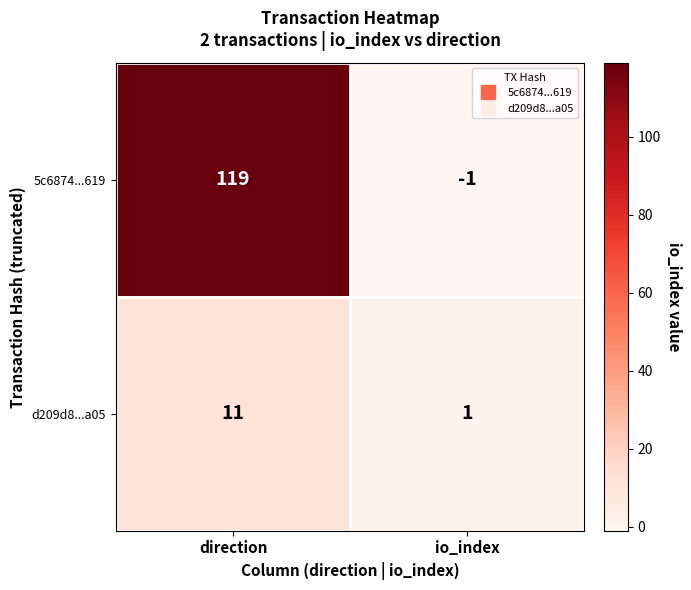

The d209d8...a05 series shows 15 at direction. True or false?

False